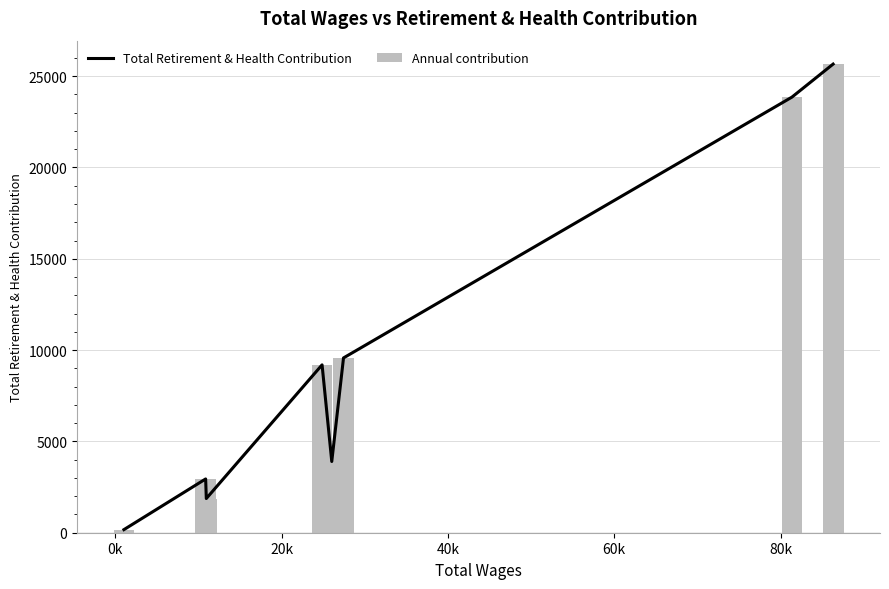

What are all the series names shown in the legend?

Total Retirement & Health Contribution, Annual contribution